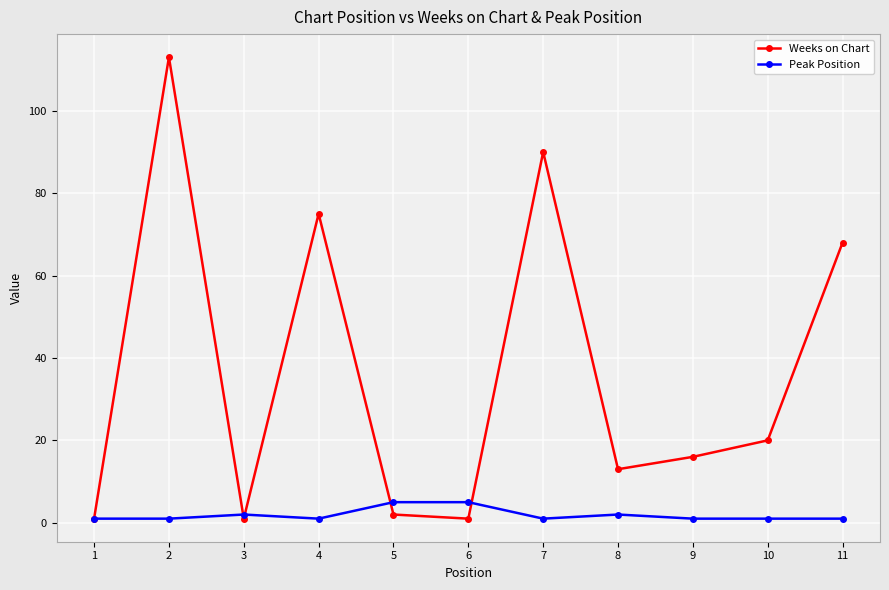

At which category is the sum across all series the highest?

2